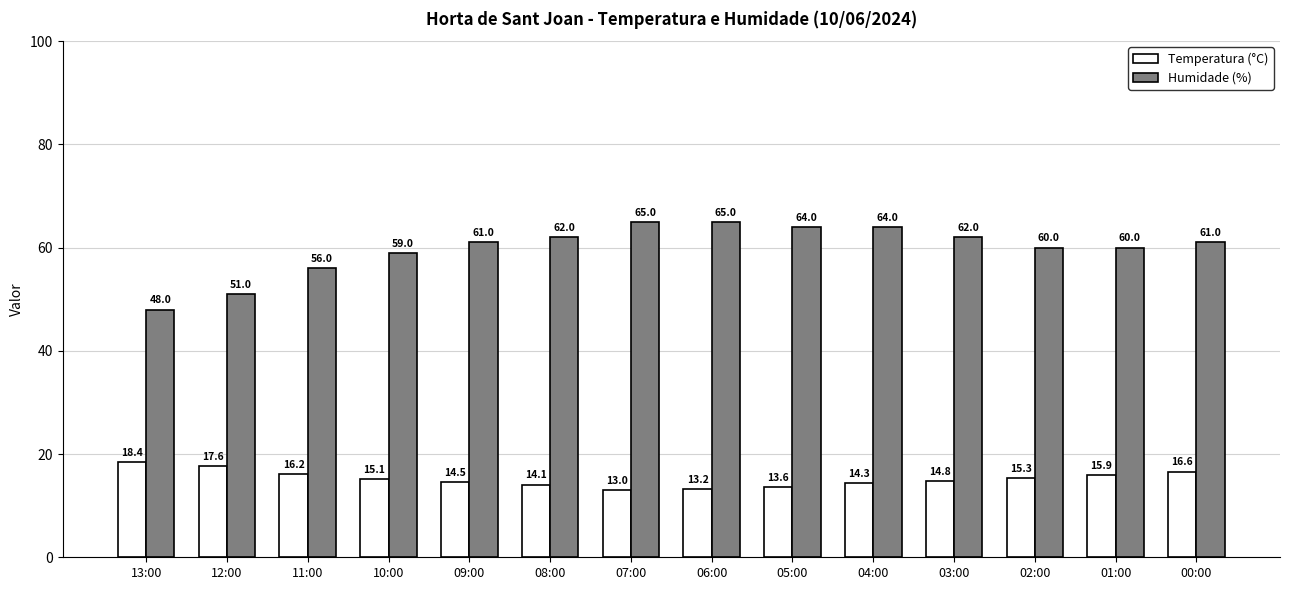

Where does the Temperatura (°C) series first go above 15?

13:00